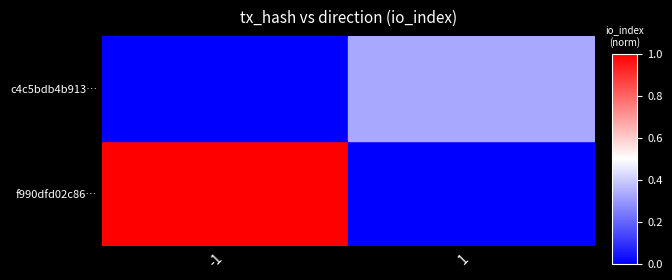

Is it true that f990dfd02c86… equals 0.3 at 1?

True